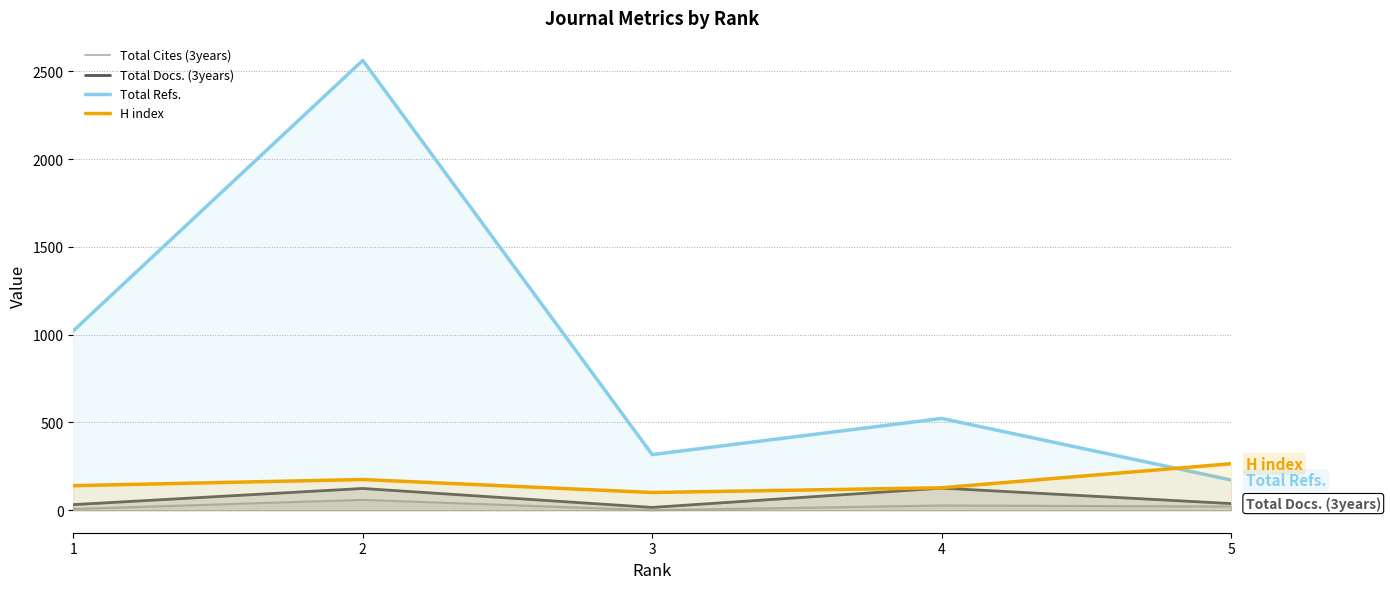

Is the value of Total Cites (3years) at 4 greater than the value of Total Refs. at 2?

No